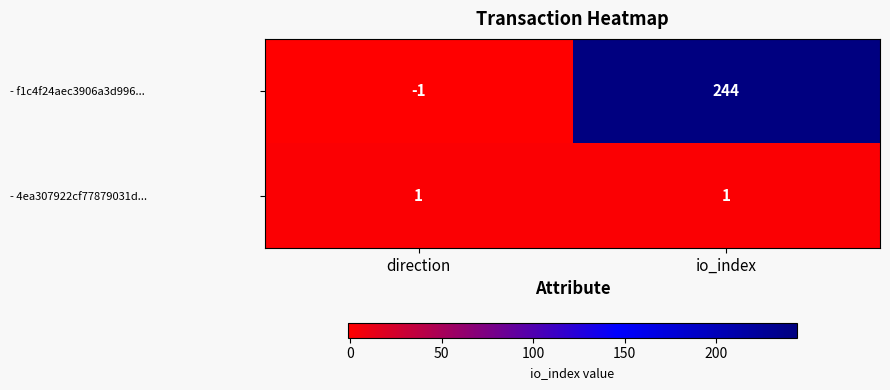

True or false: - f1c4f24aec3906a3d996... has a value of 244 at io_index.

True